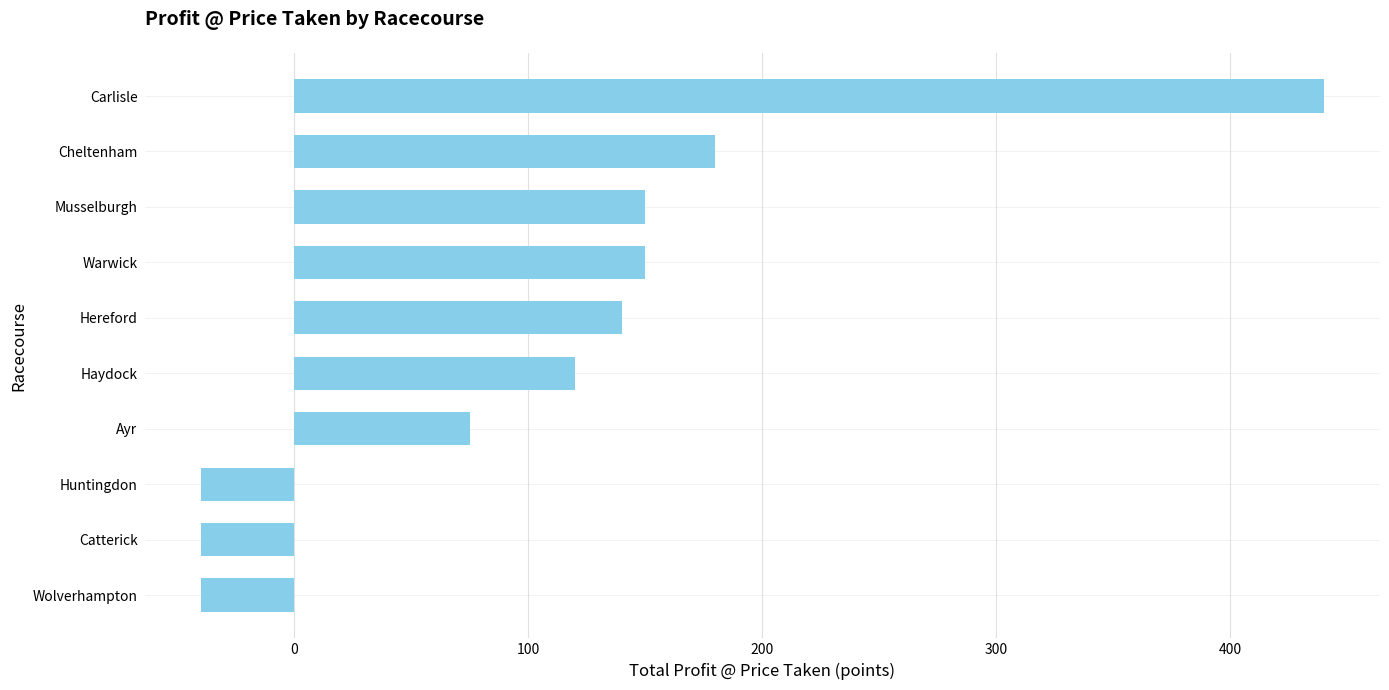

Does the chart contain stacked bars?

No